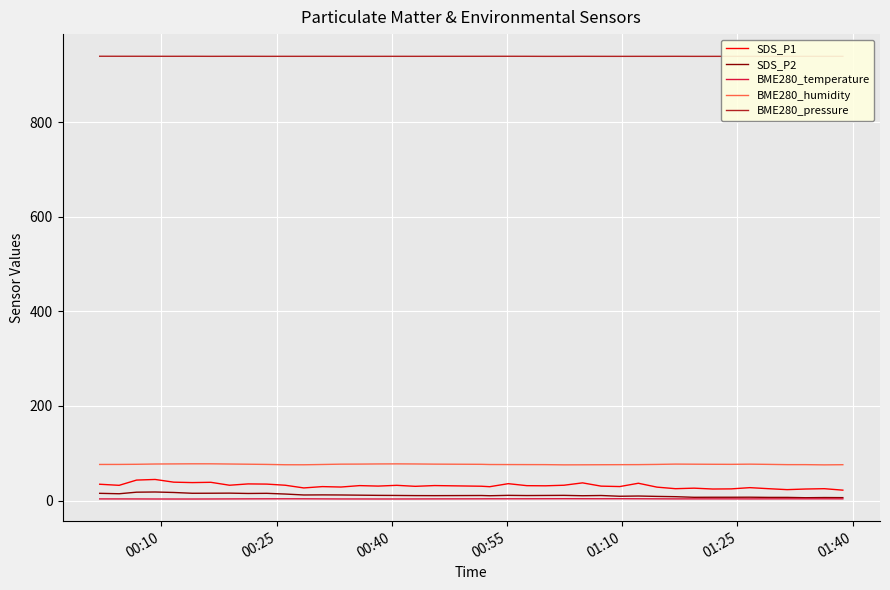

What is the sum of all BME280_pressure values?

37556.2